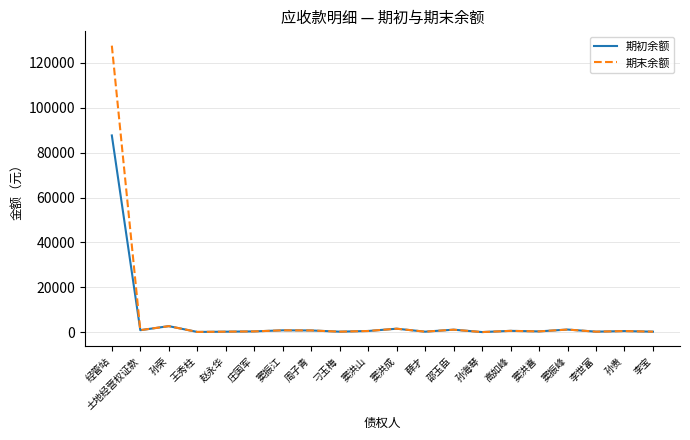

Which series has the widest spread of values?

期末余额